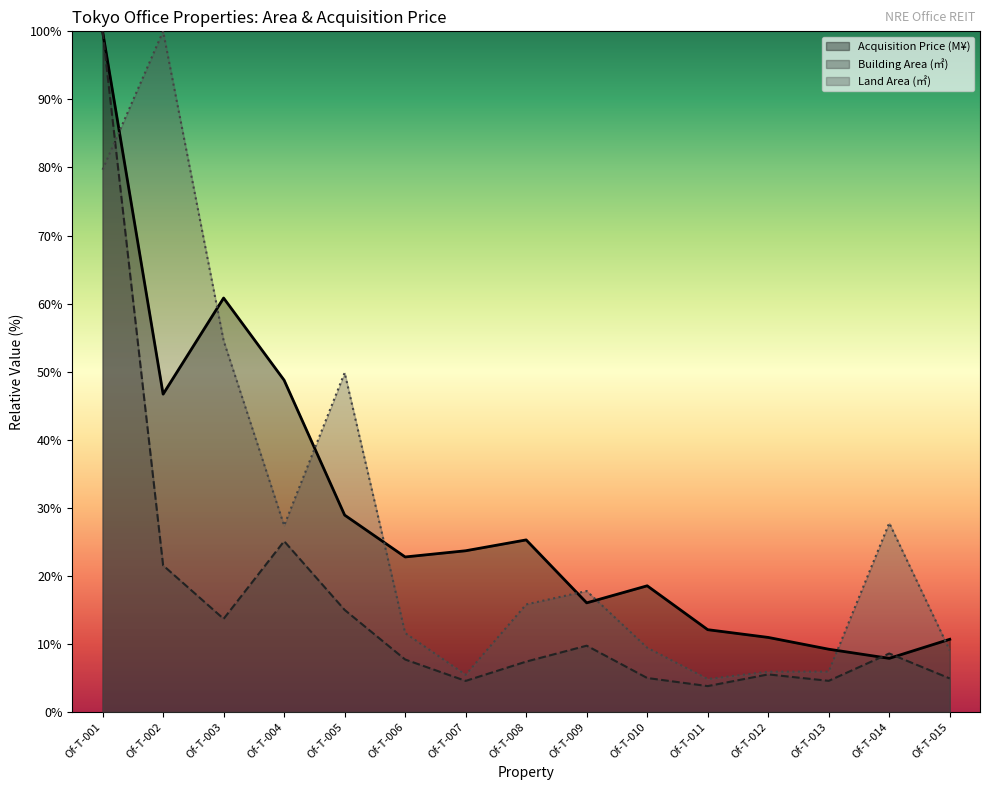

Does the chart display data point markers on the line(s)?

No